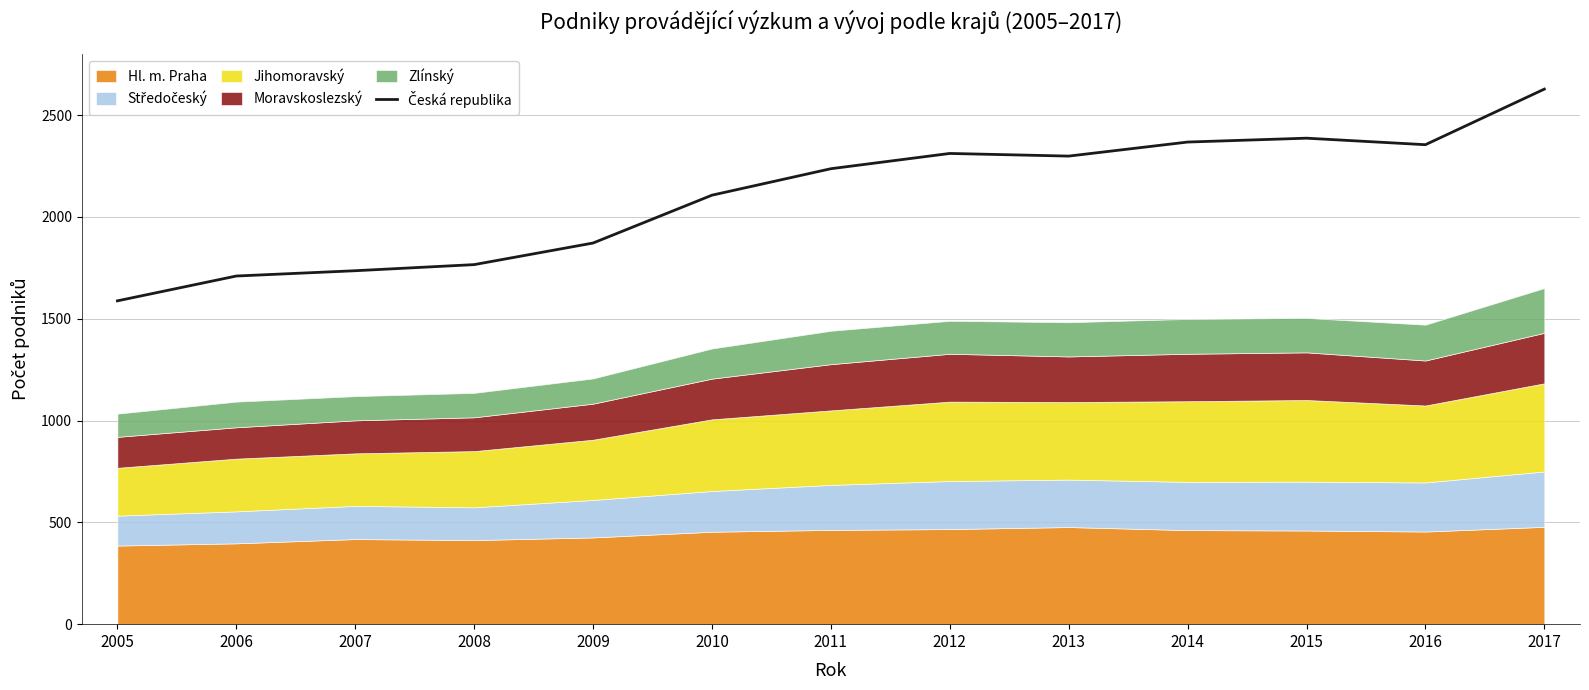

Rank the categories by value from highest to lowest.

2017, 2015, 2014, 2016, 2012, 2013, 2011, 2010, 2009, 2008, 2007, 2006, 2005